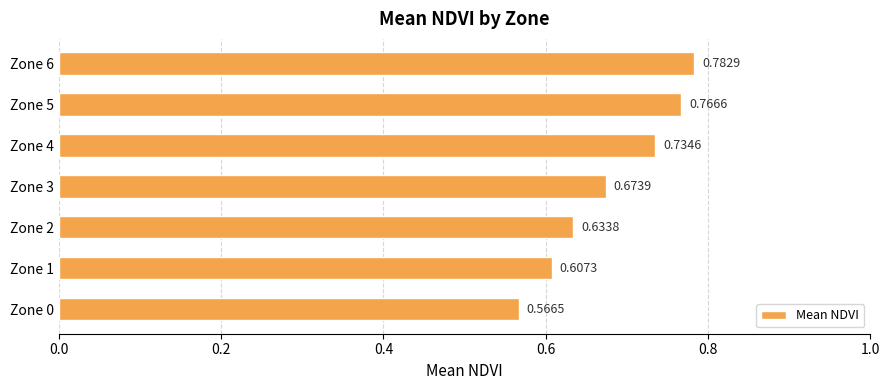

What is the difference between the second highest and second lowest values?

0.2